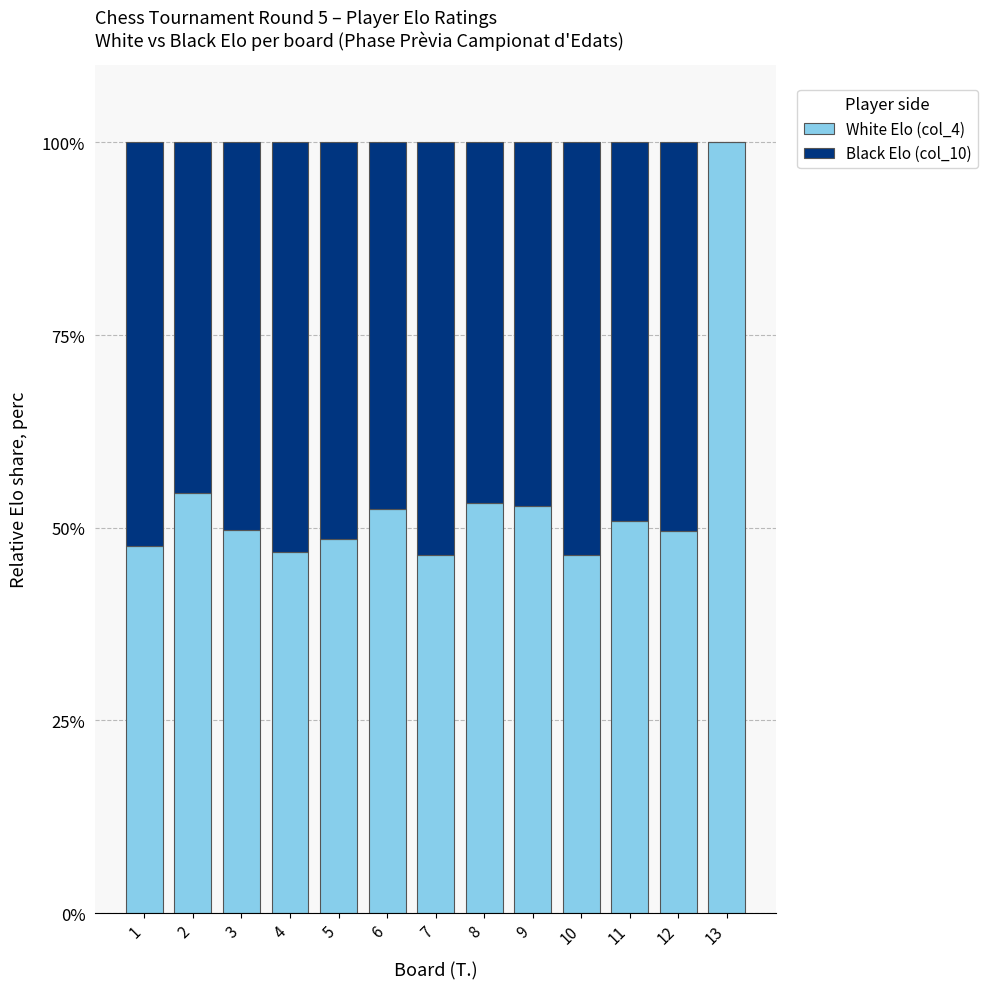

At which label is White Elo (col_4) closest to 73?

2